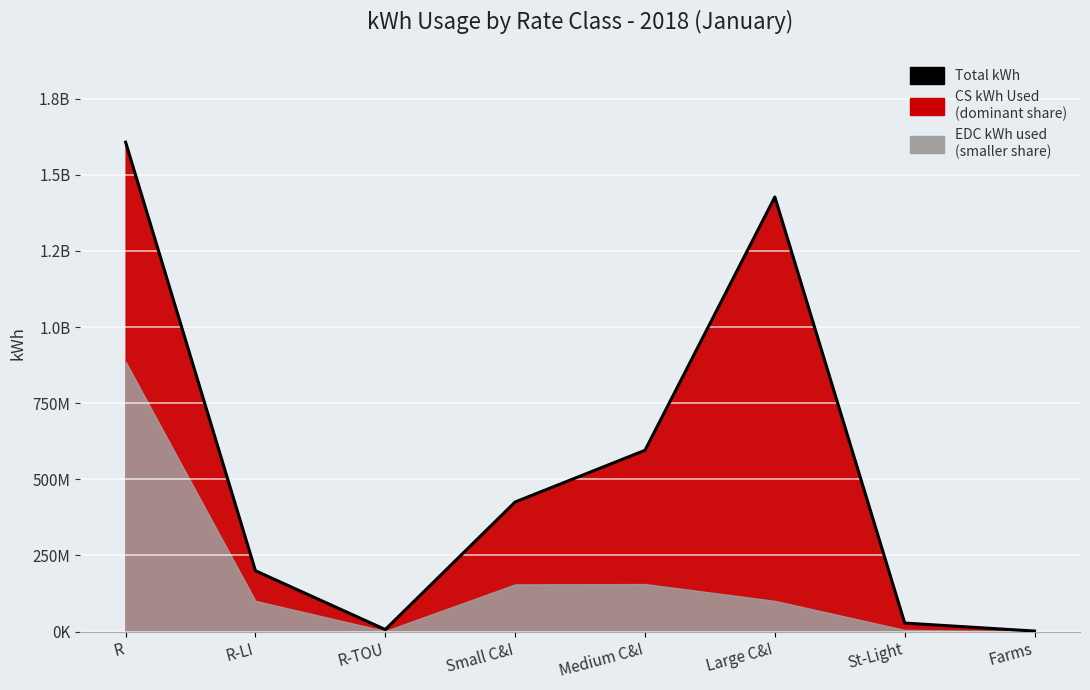

Is it true that the value at Medium C&I is 156113104.4?

False